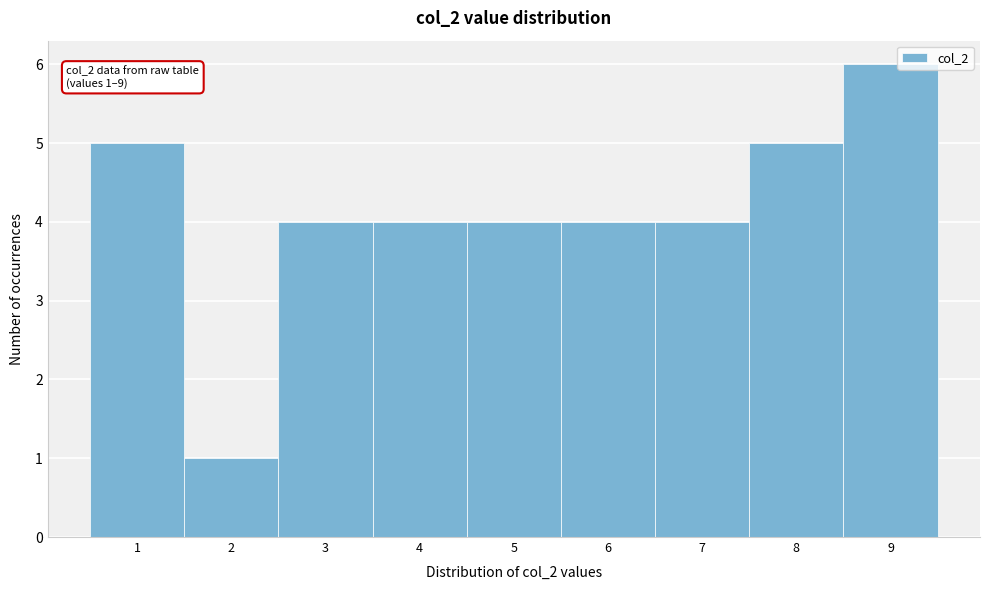

Which range on the x-axis has the tallest bar?

8.5 to 9.5